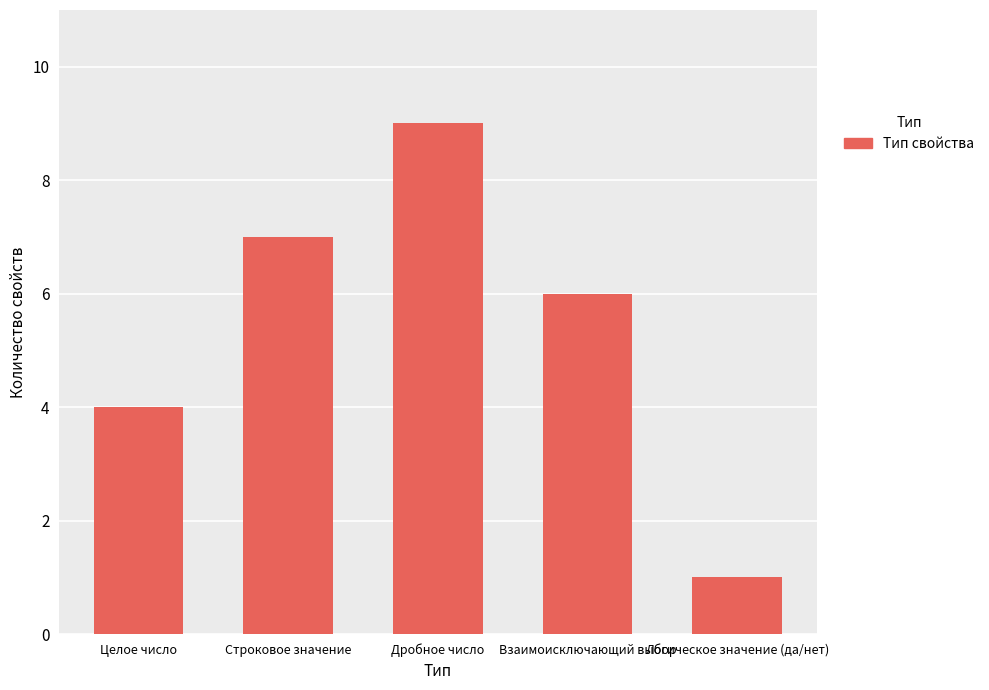

True or false: the data shows 9 at Дробное число.

True